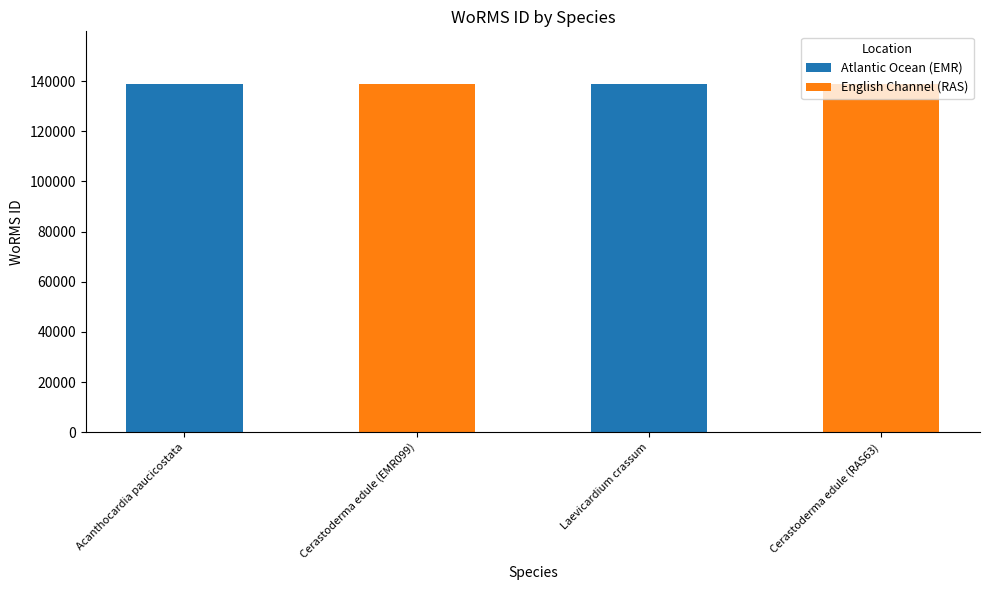

How many data points are less than 138998?

1